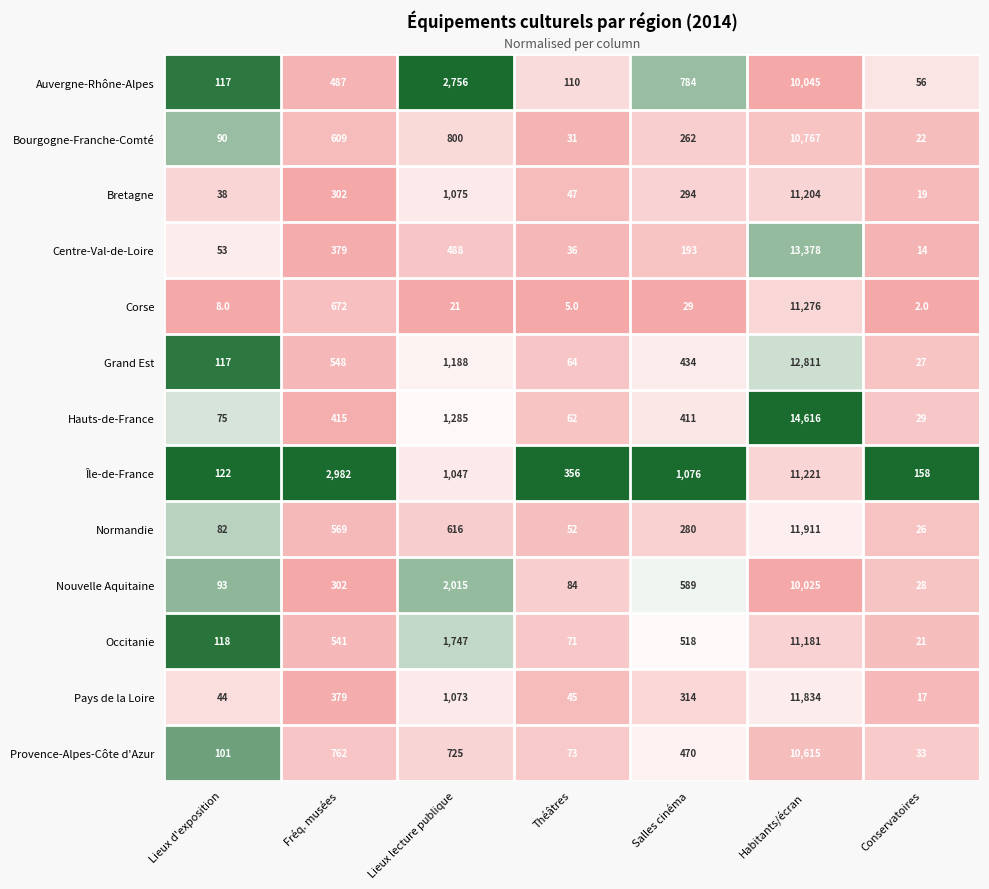

Which series has the largest total across all categories?

Île-de-France